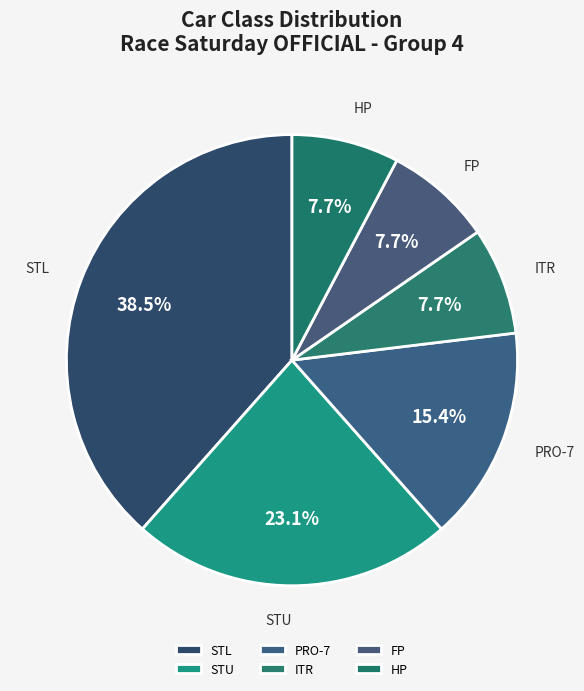

To the nearest percent, what portion does ITR represent?

8%